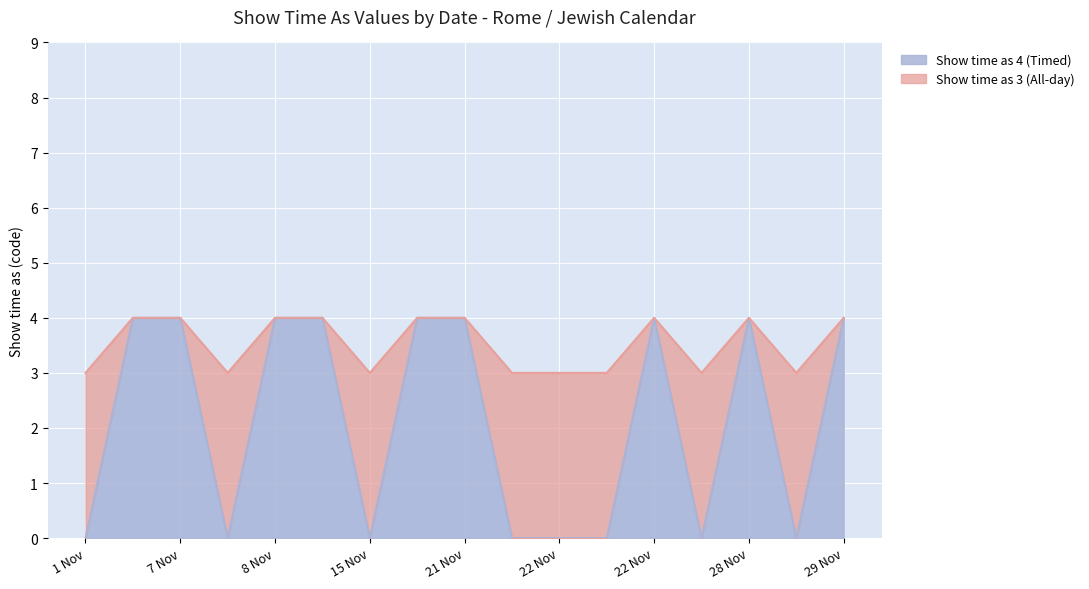

What are all the series names shown in the legend?

Show time as 4 (Timed), Show time as 3 (All-day)